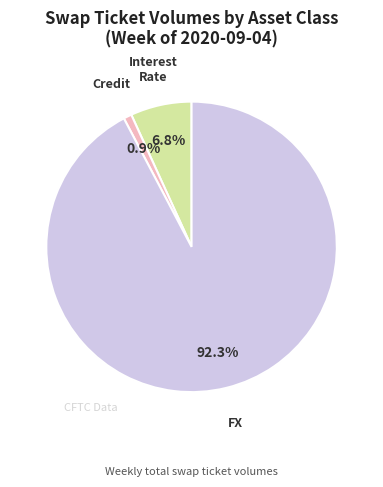

How many slices are in this pie chart?

3